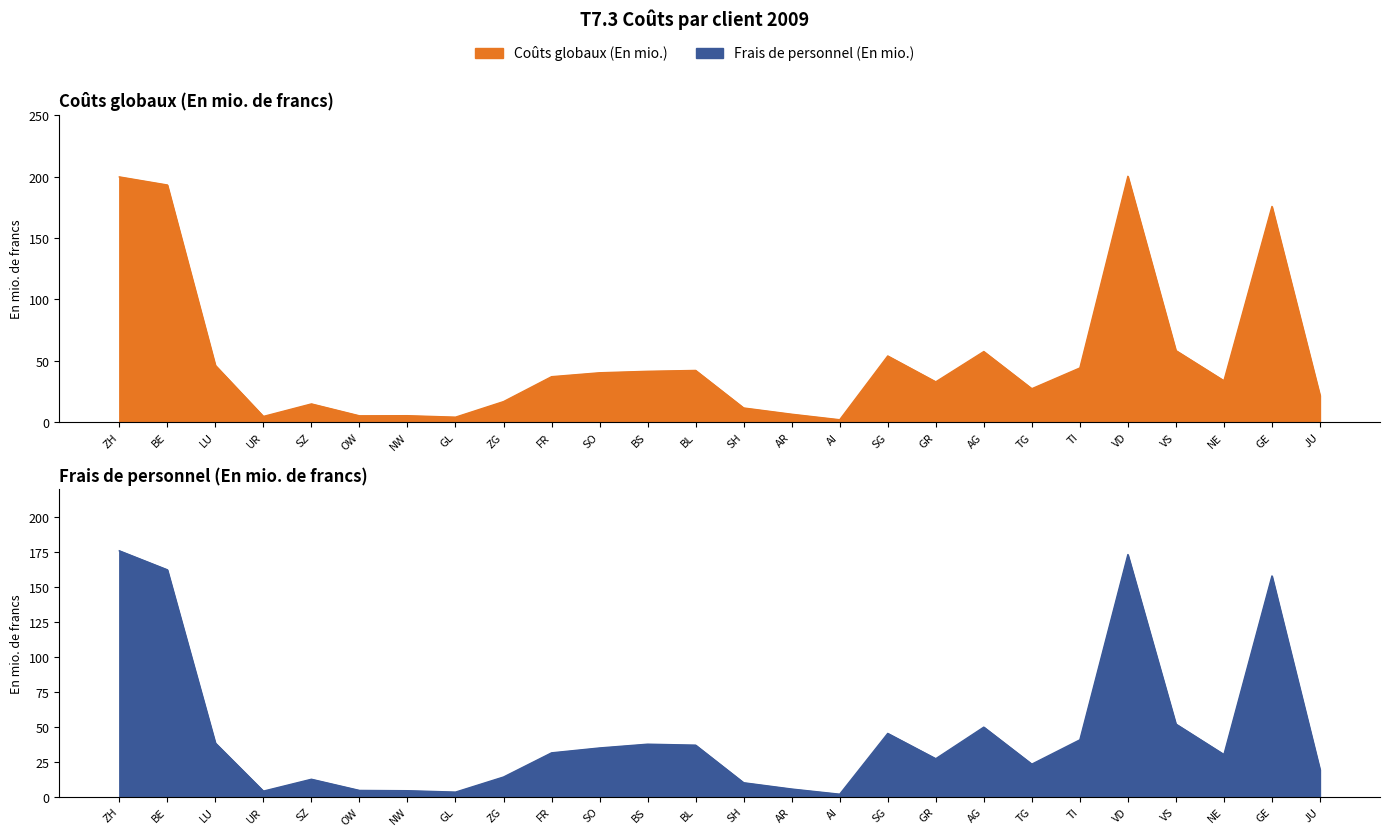

Is the value of Coûts globaux (En mio.) at BS greater than the value of Frais de personnel (En mio.) at AR?

Yes